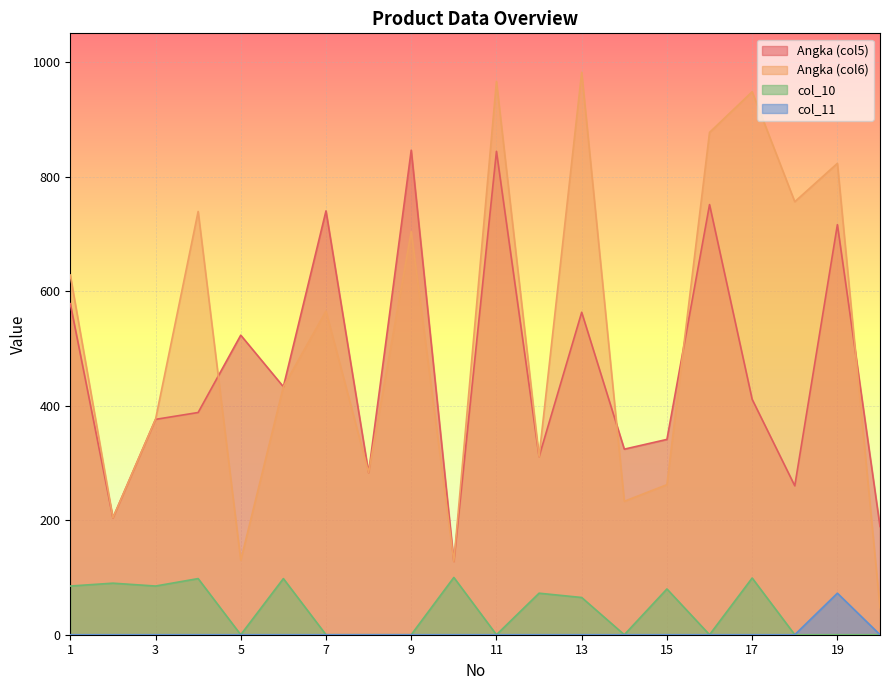

Rank the series at 1 from highest to lowest value.

Angka (col6), Angka (col5), col_10, col_11